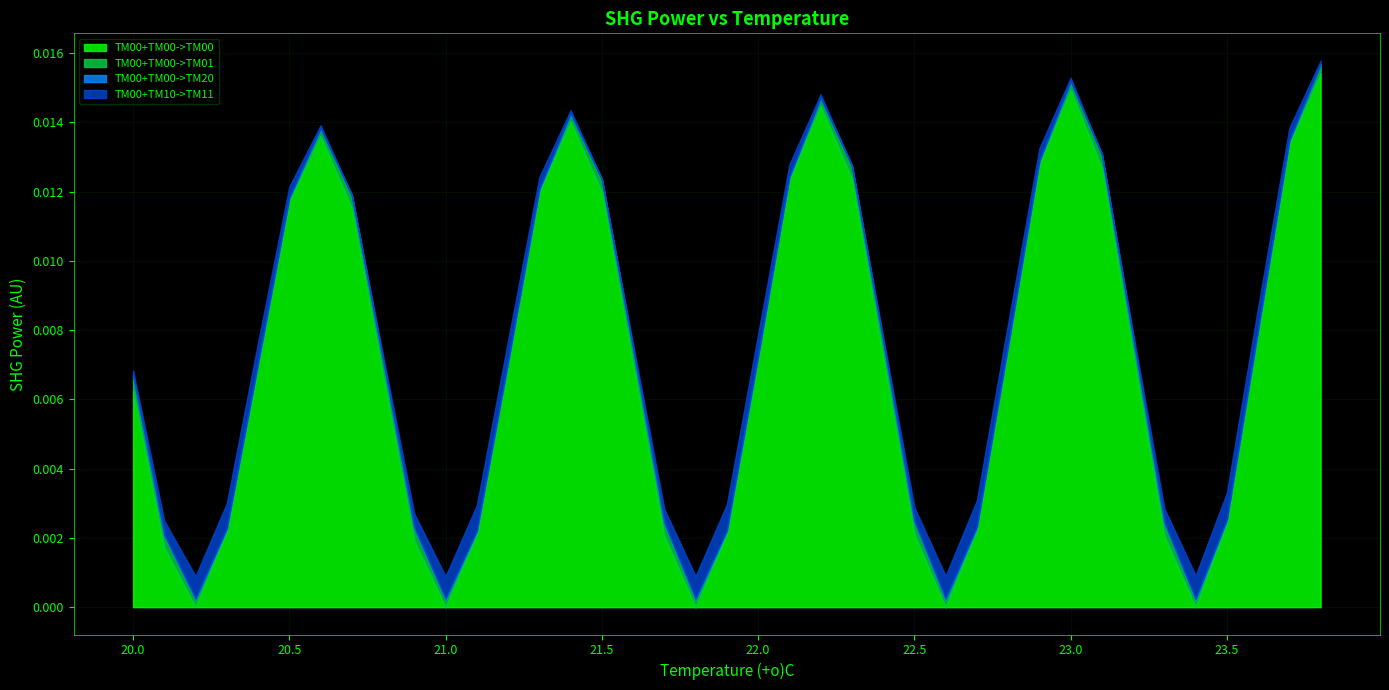

The TM00+TM00->TM20 series shows 0.0 at 20.5. True or false?

False